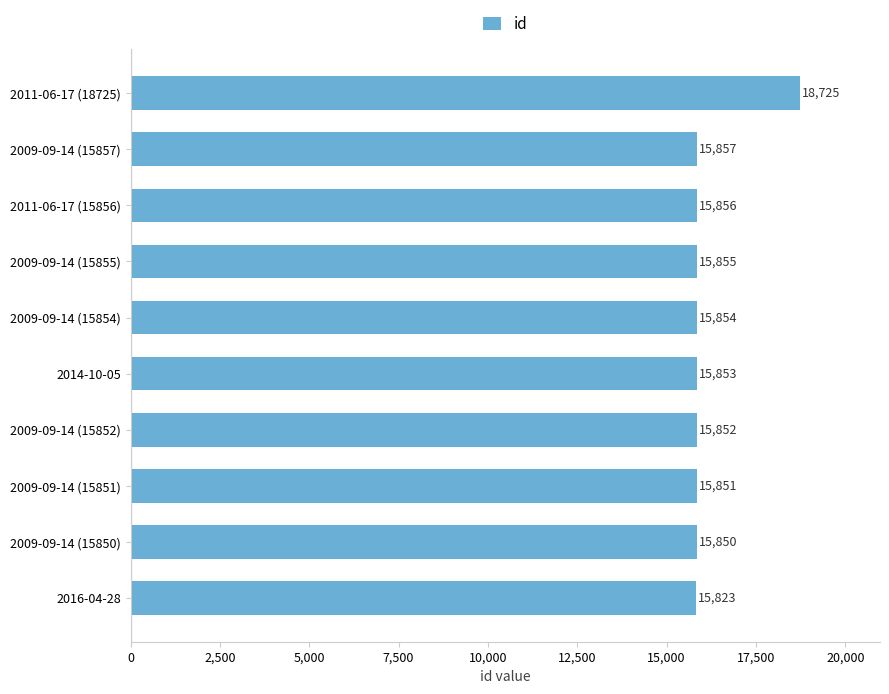

What is the difference between the values at 2011-06-17 (18725) and 2009-09-14 (15852)?

2873